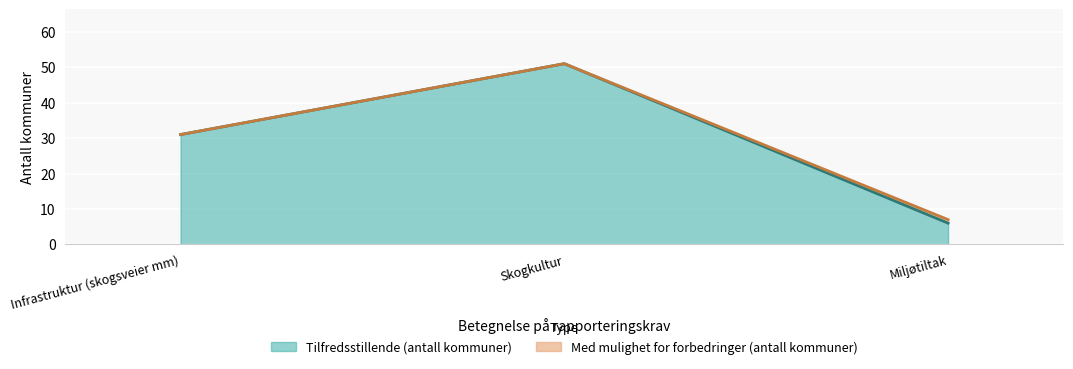

What is the sum of the values at Skogkultur and Miljøtiltak?

57